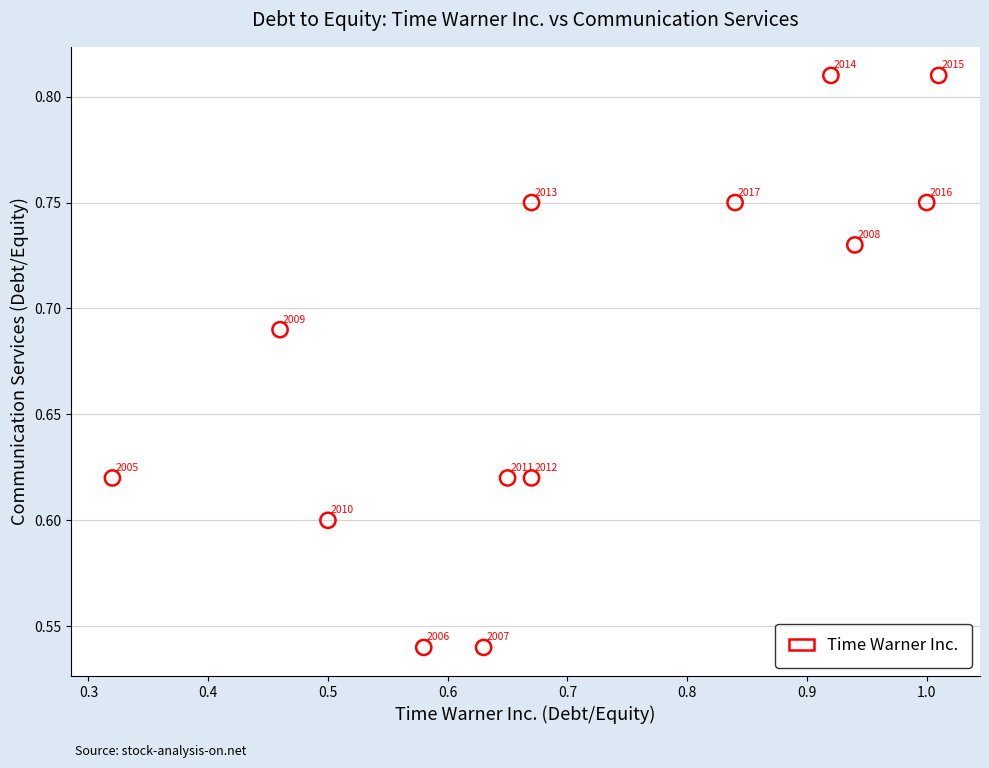

What is the range of Y values (max minus min)?

0.3